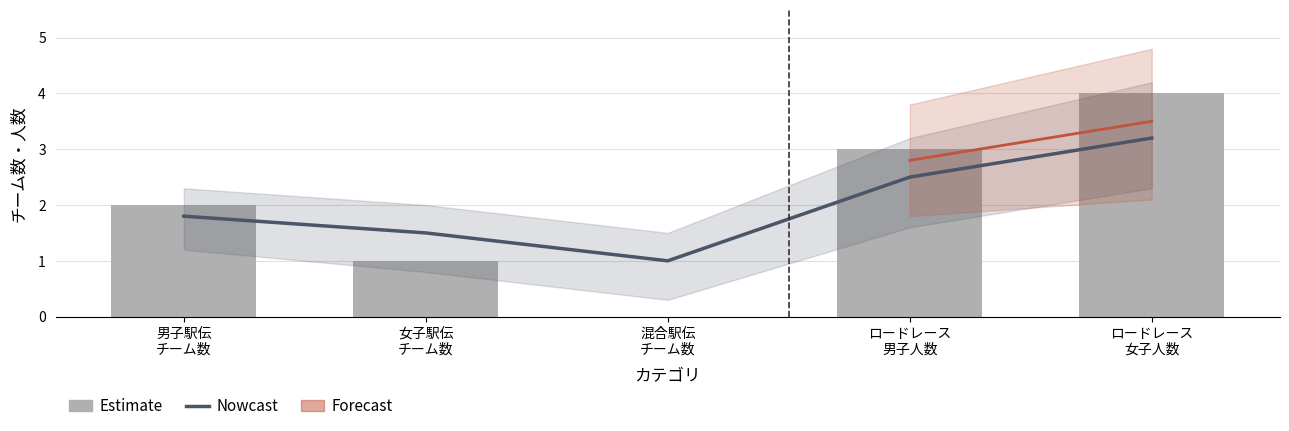

What is the difference between the highest and lowest values at 男子駅伝
チーム数?

0.2